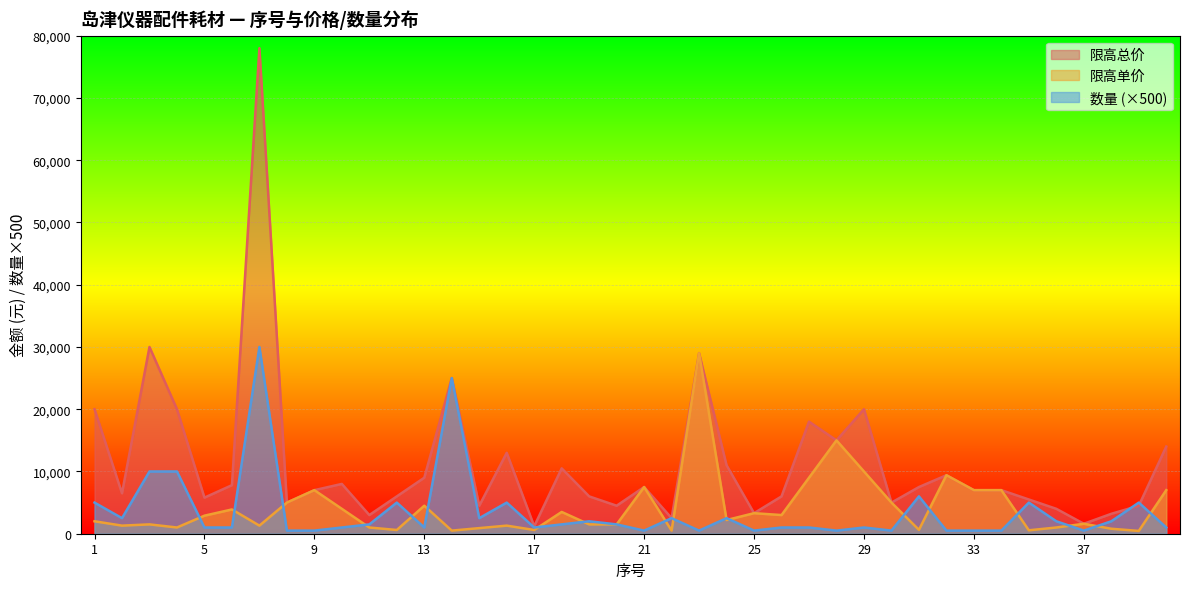

What is the sum of the 限高单价 values at 13 and 39?

4950